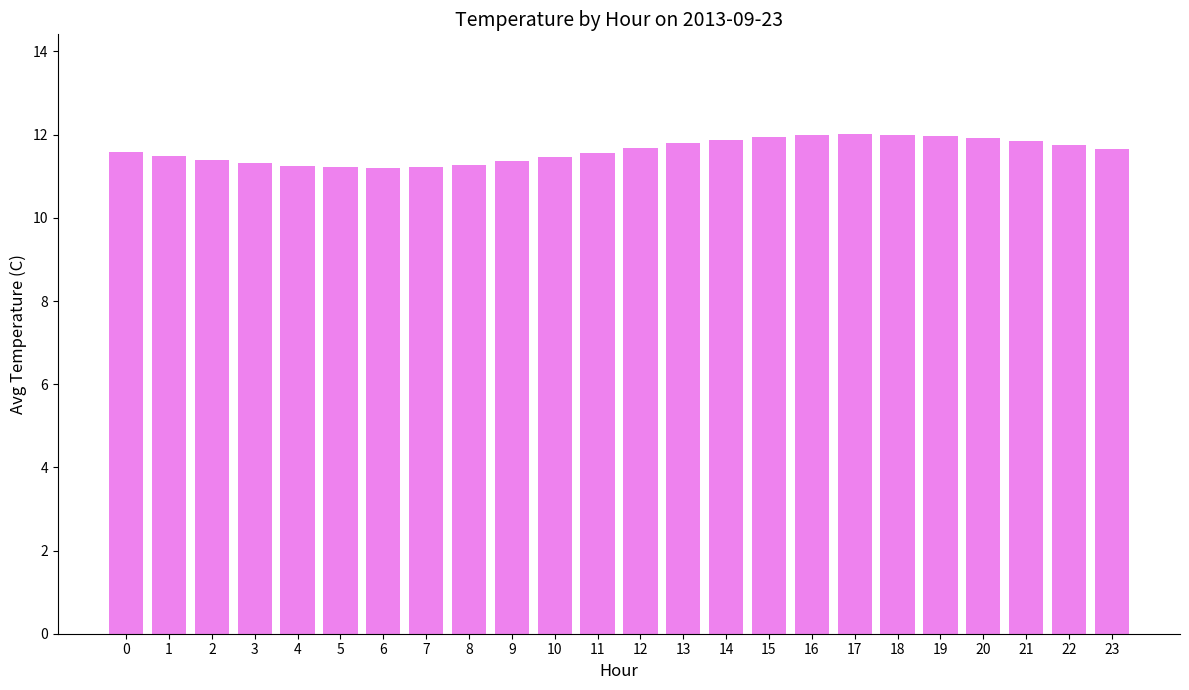

What is the ratio of the value at 0 to the value at 13?

1.0